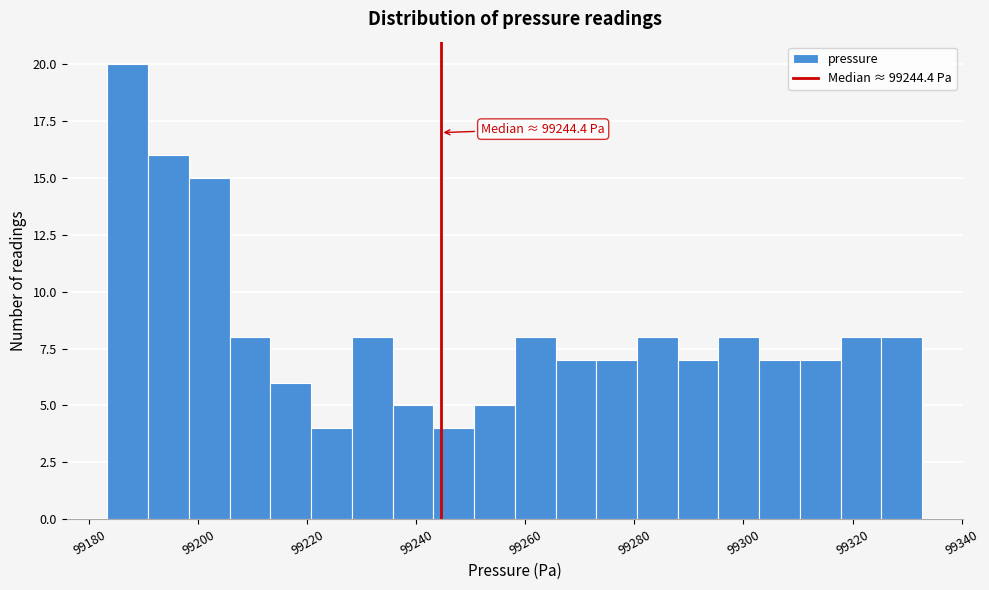

Around what value on the x-axis is the tallest bar? Give the approximate position of its centre, as read against the axis.

99188